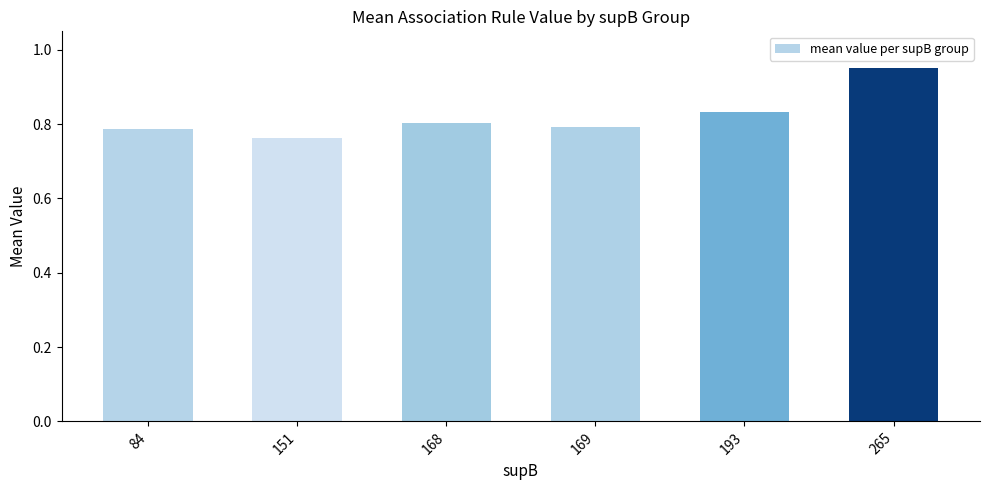

How many values are between 0 and 1?

6